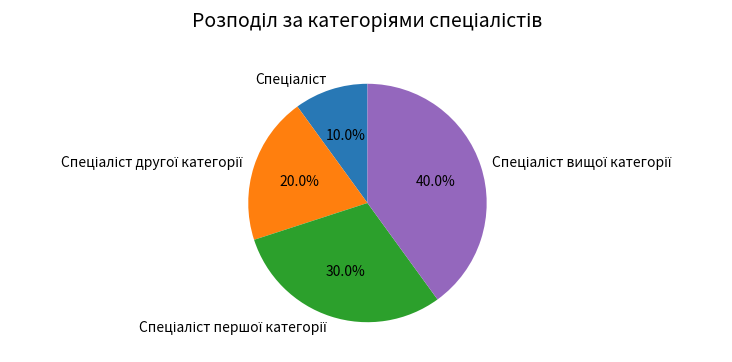

Is there any slice that represents more than half of the pie?

No